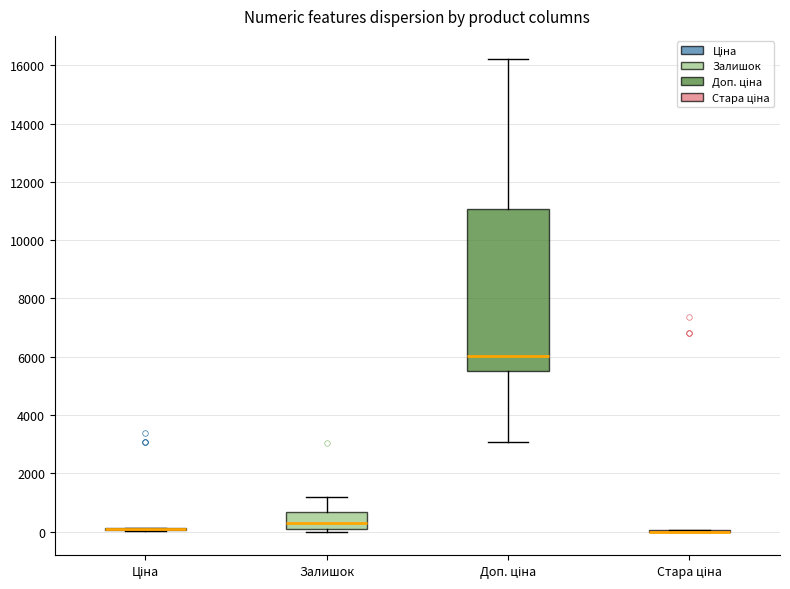

Which box is the tallest, from its lower edge to its upper edge?

Доп. ціна